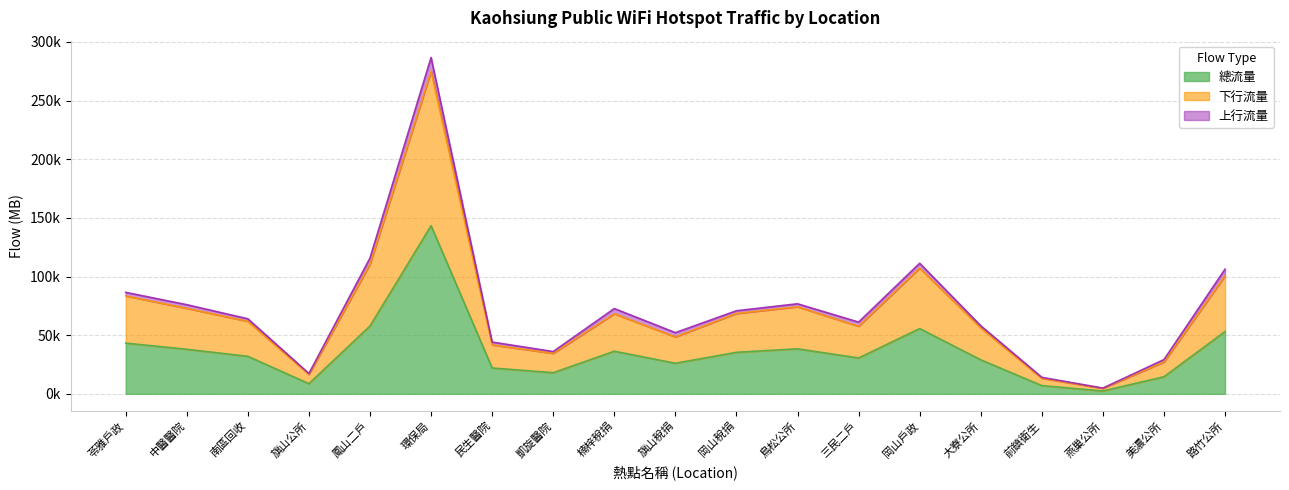

The 總流量 series shows 4888.7 at 燕巢公所. True or false?

True